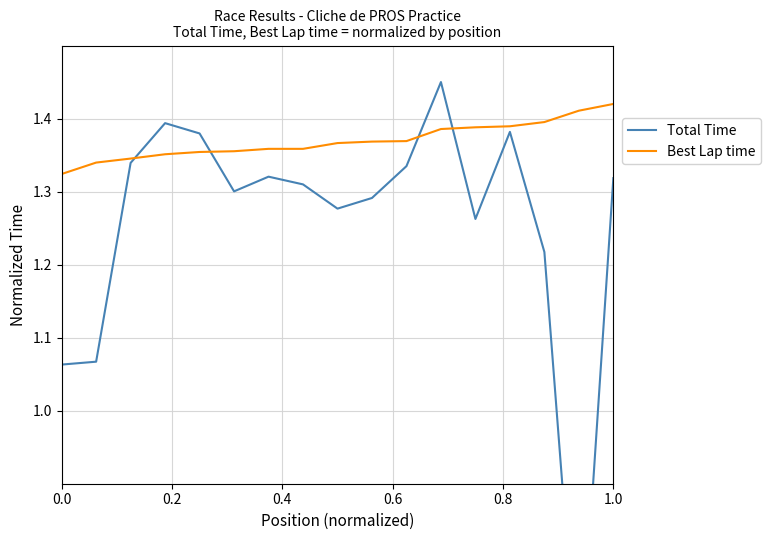

What is the minimum value for Best Lap time?

1.3